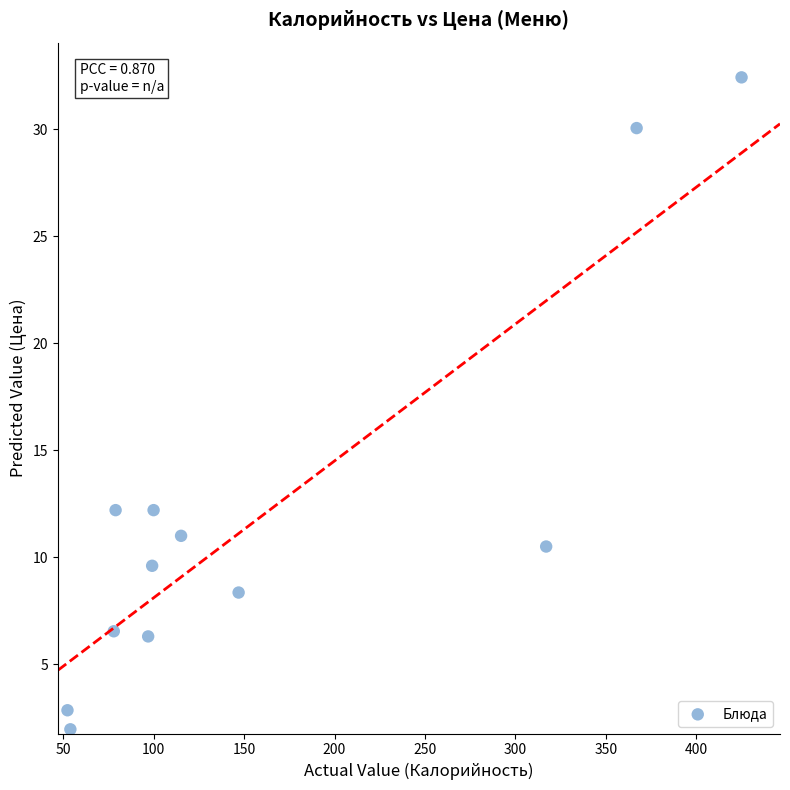

What is the average X value?

160.9